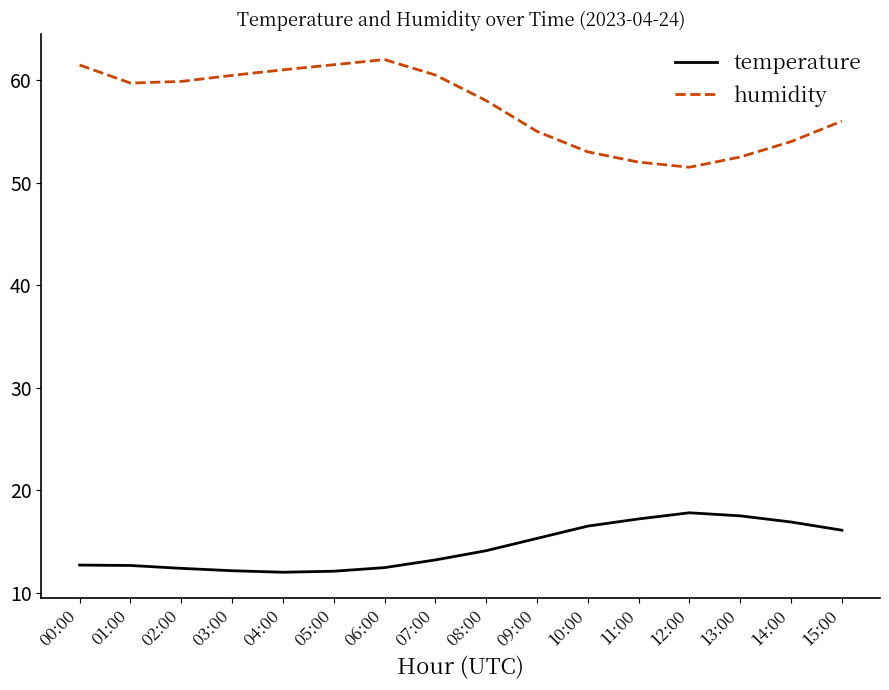

True or false: humidity and temperature cross at least once.

False